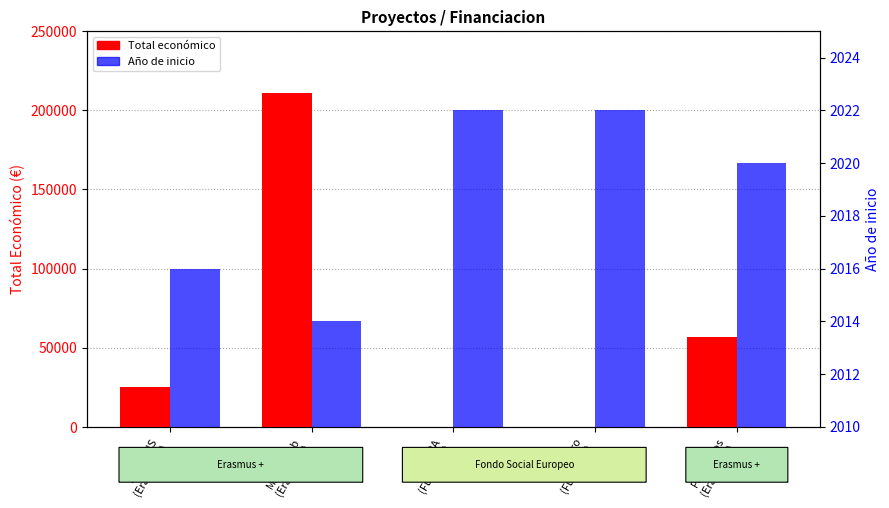

Does the chart contain any negative values?

No